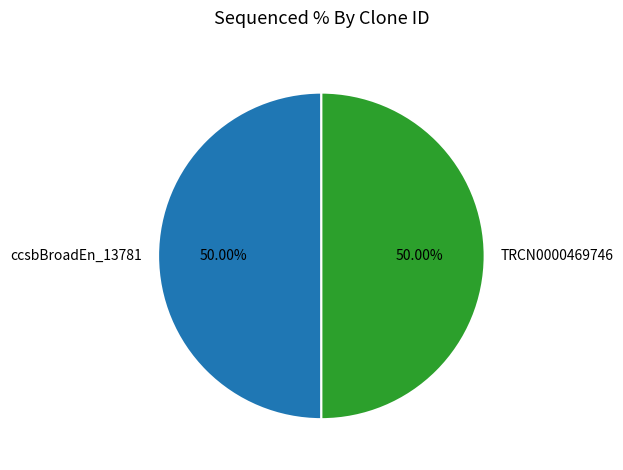

Combined, do ccsbBroadEn_13781 and TRCN0000469746 account for over 50%?

Yes